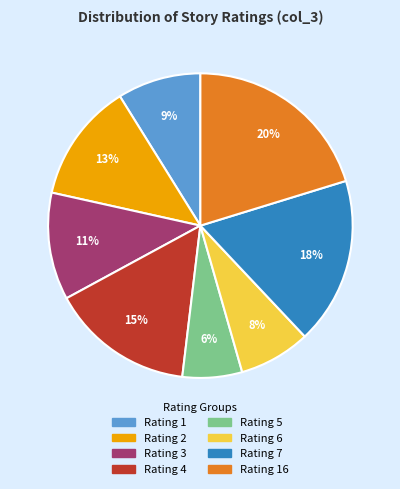

To the nearest percent, what is the difference between the largest and smallest slice percentages?

14%